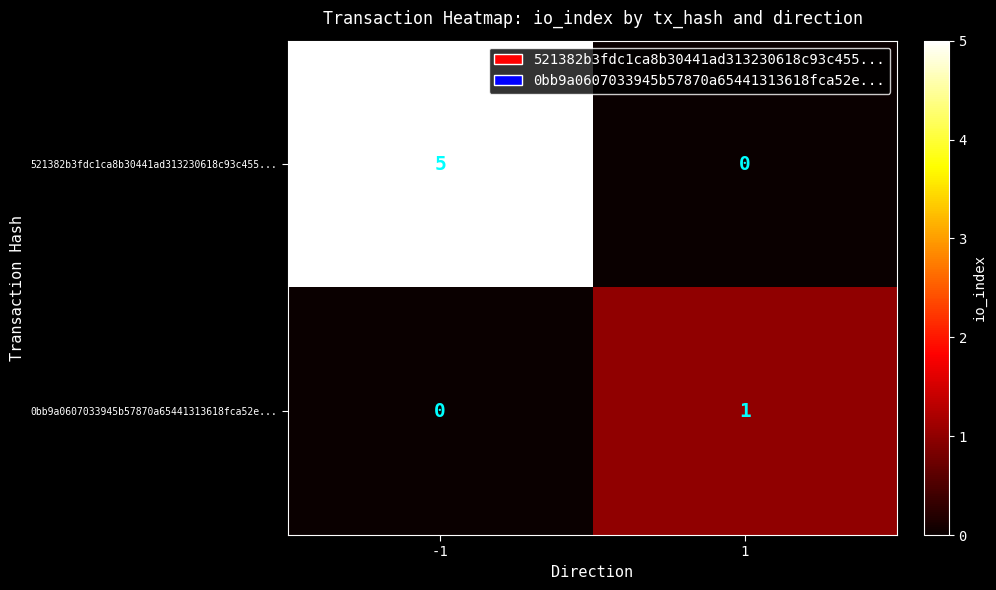

What is the difference between the 521382b3fdc1ca8b30441ad313230618c93c455... values at 1 and -1?

5